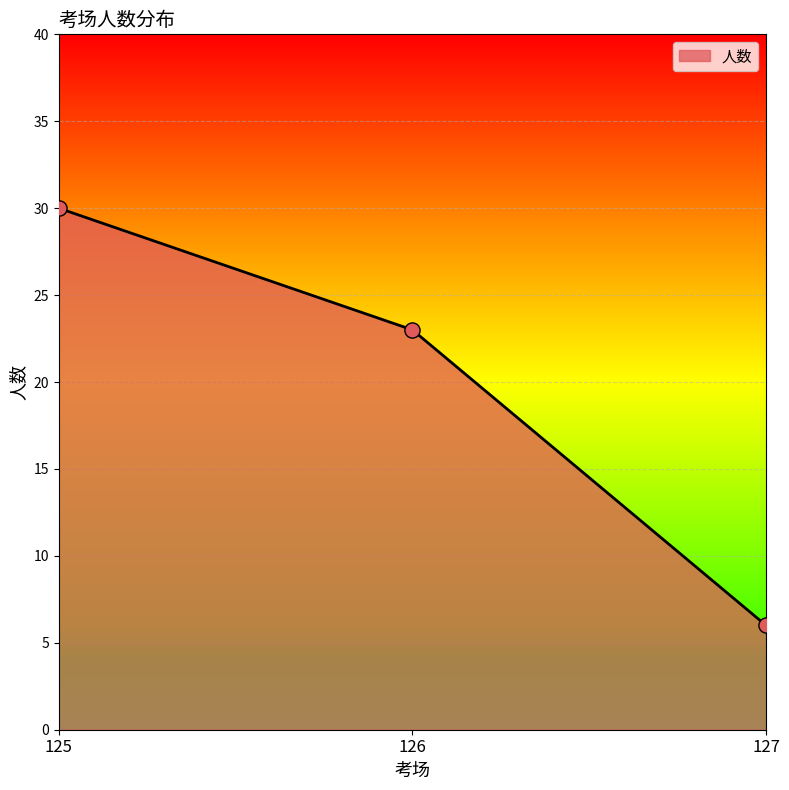

What is the change in value from 125 to 127?

-24